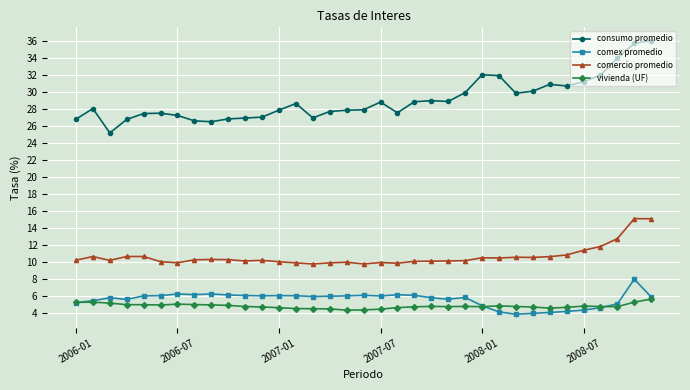

What is the value of the comex promedio point at the 14th from the left?

6.1